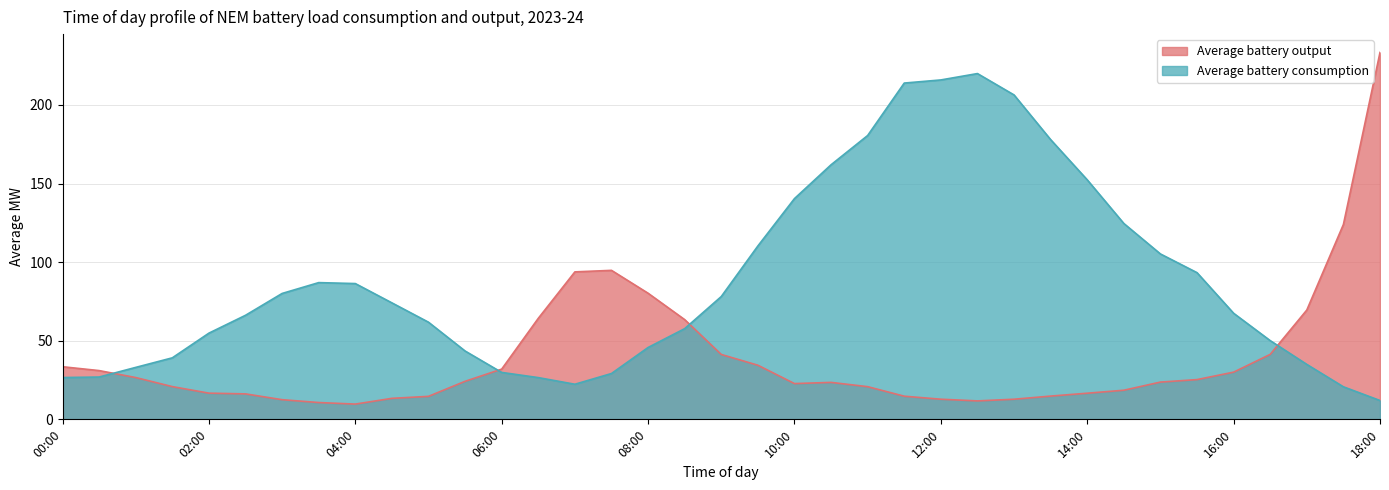

How many times do Average battery output and Average battery consumption cross each other?

4